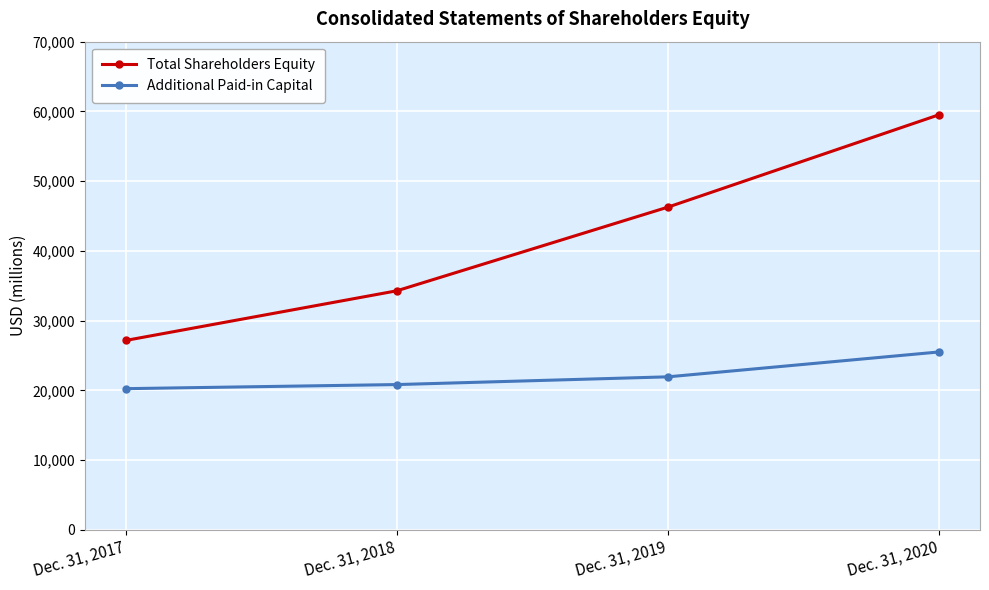

The value of Additional Paid-in Capital at Dec. 31, 2018 is 20829. True or false?

True